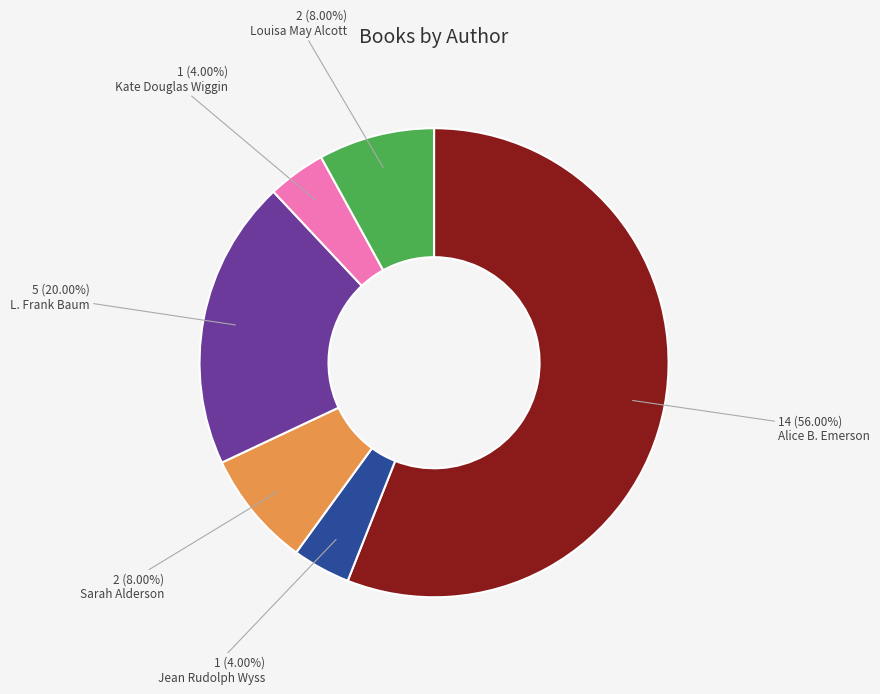

To the nearest percent, what is the difference between the largest and smallest slice percentages?

52%